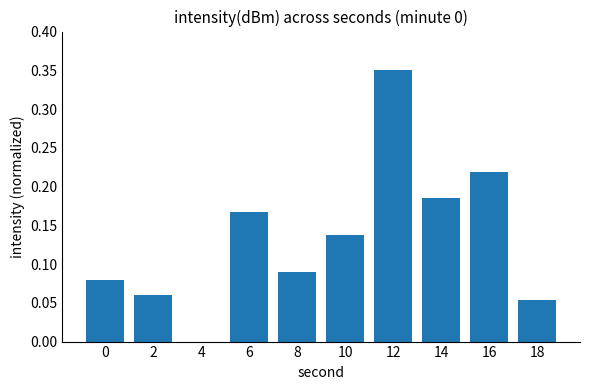

What is the change in value from 2 to 10?

+0.1